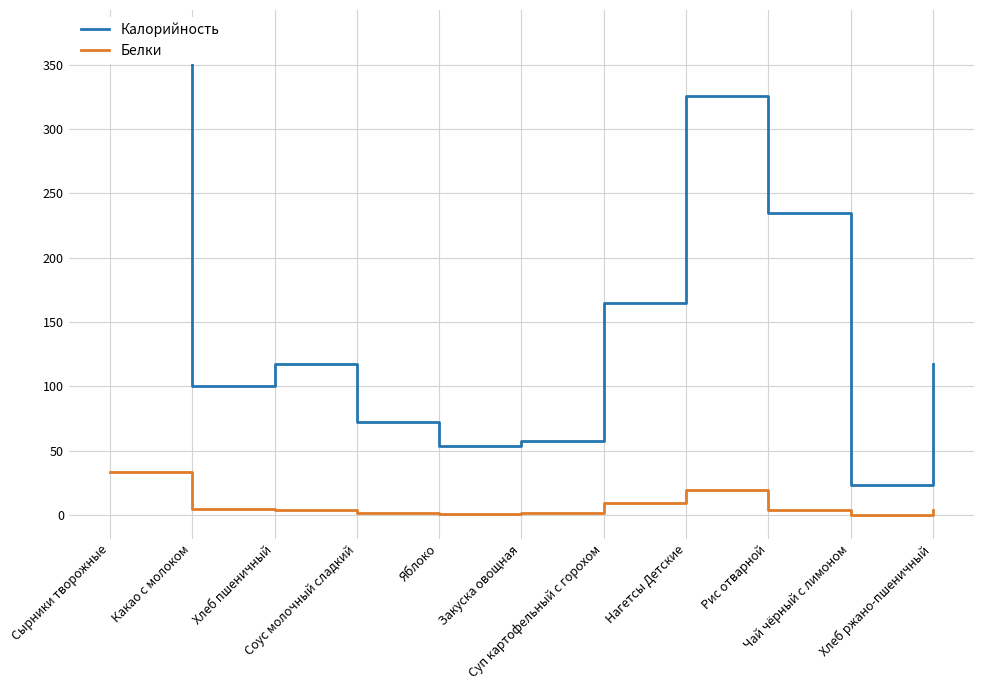

How many categories are shown in the chart?

11